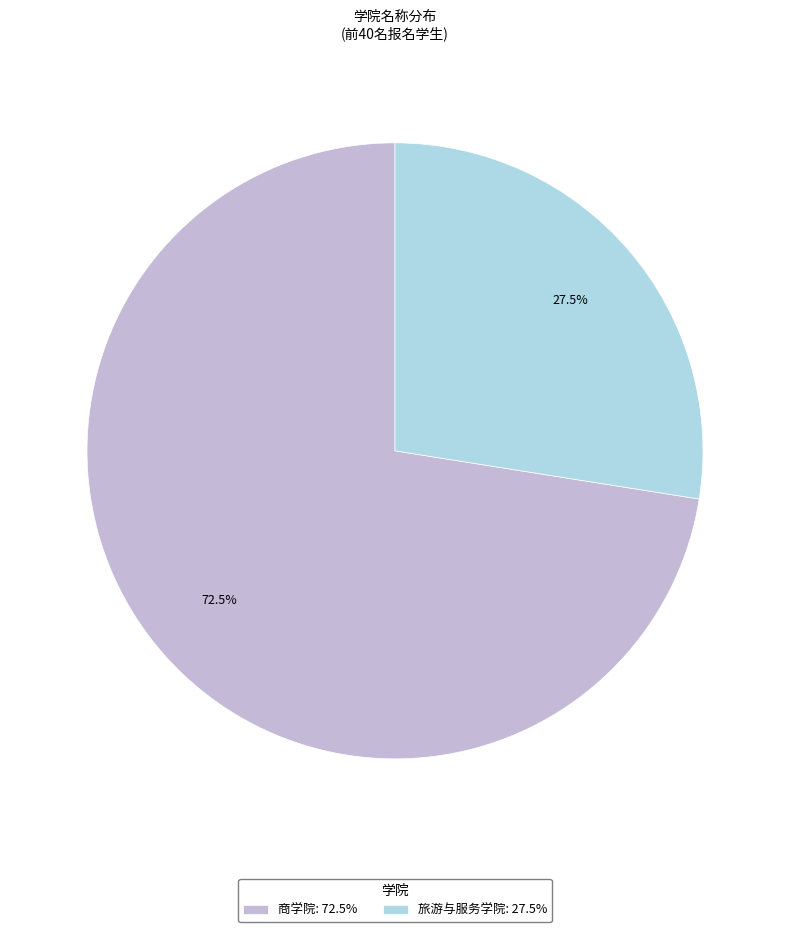

To the nearest percent, what is the difference between the 商学院 and 旅游与服务学院 slice percentages?

45%